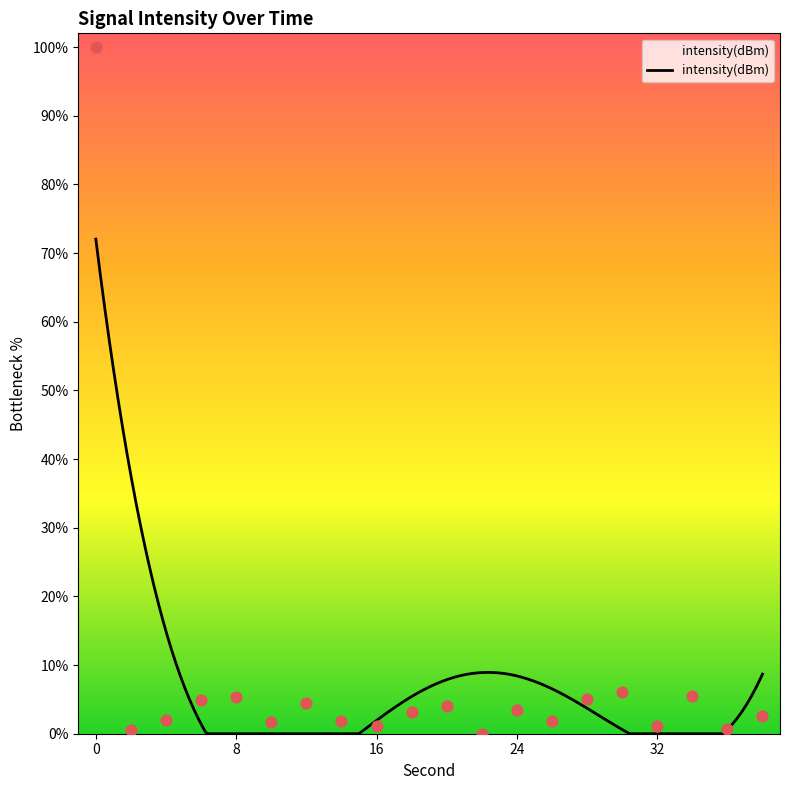

What is the change in value from 0 to 28?

-95.0